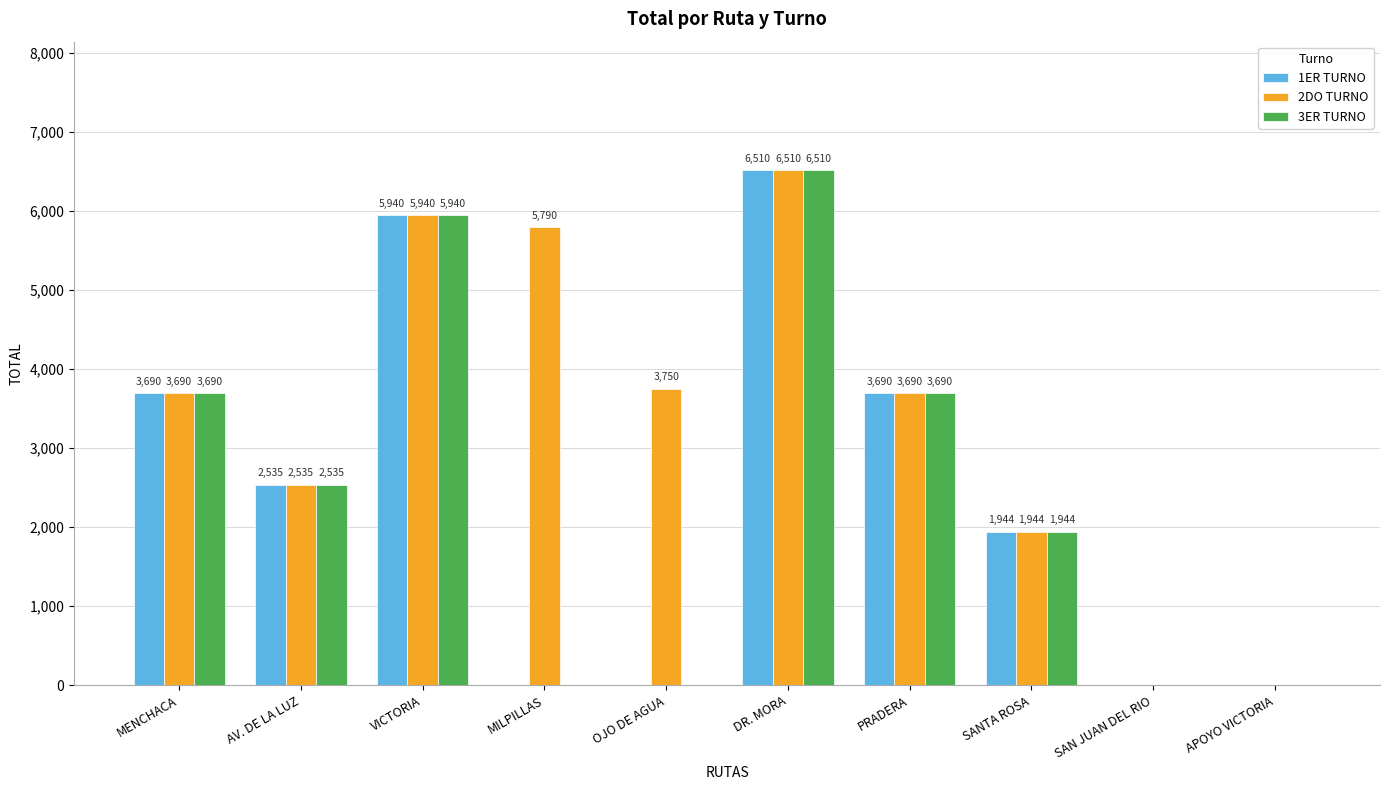

Between AV. DE LA LUZ and MILPILLAS, which series saw the biggest shift?

2DO TURNO